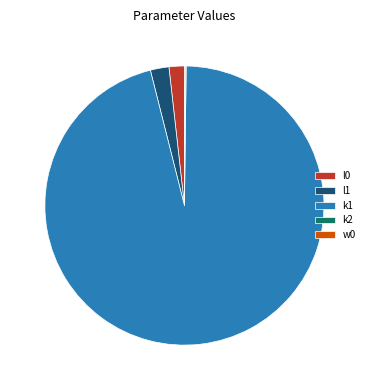

Is there a majority slice in this chart?

Yes